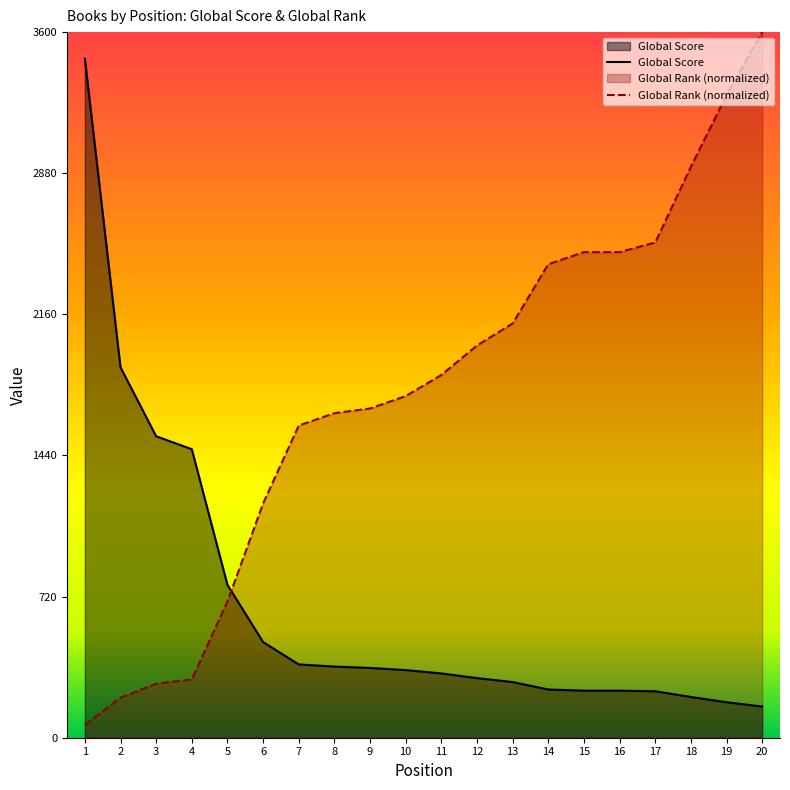

What is the difference between the highest and lowest values at 10?

1398.0